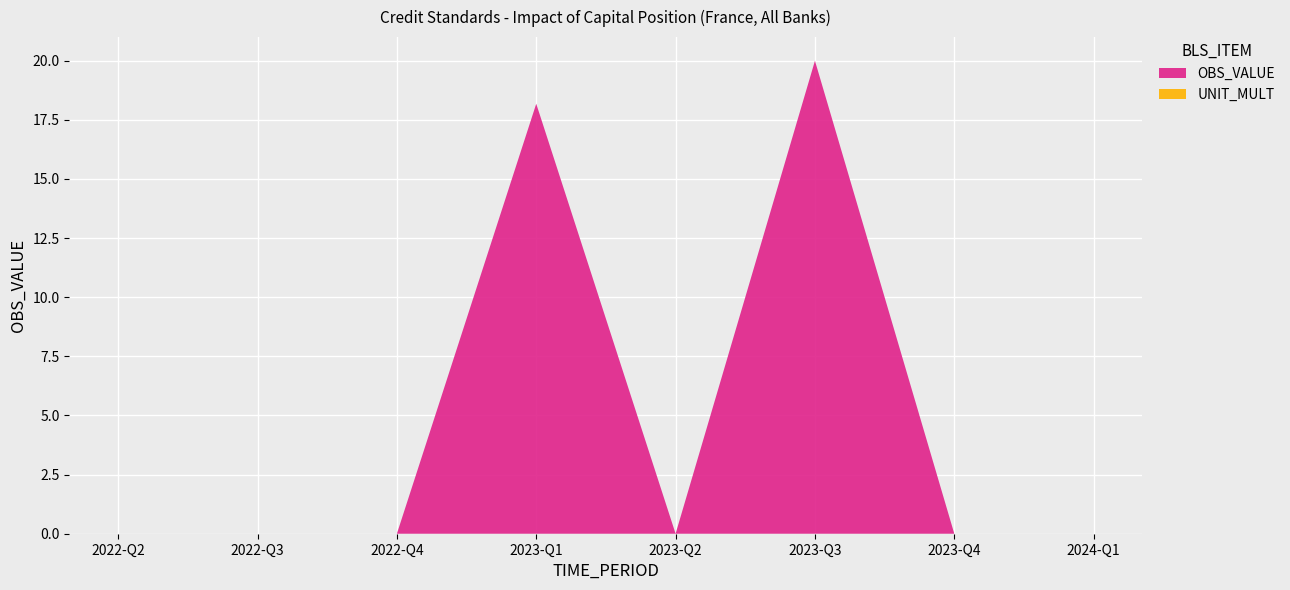

Reading left to right, list all the values displayed in this chart.

OBS_VALUE: 0.0	0.0	0.0	18.2	0.0	20.0	0.0	0.0
UNIT_MULT: 0.0	0.0	0.0	0.0	0.0	0.0	0.0	0.0